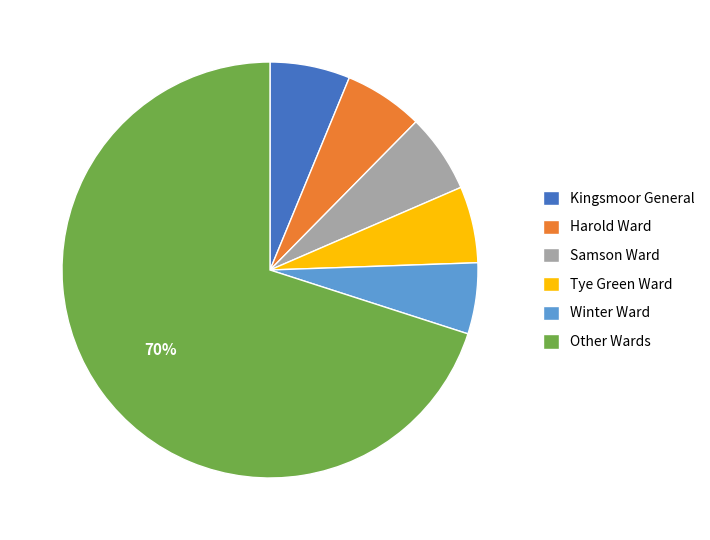

The Other Wards slice represents 56% of the pie. True or false?

False